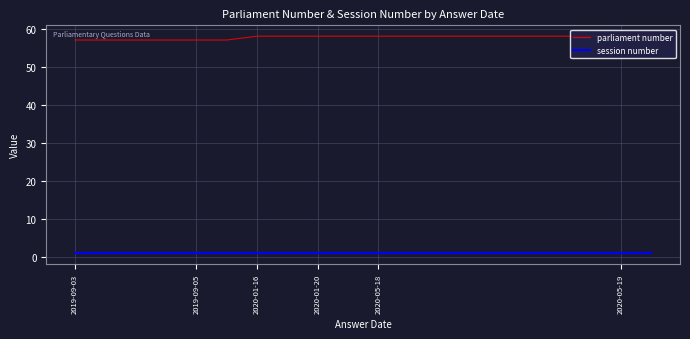

Which series has the largest total across all categories?

parliament number